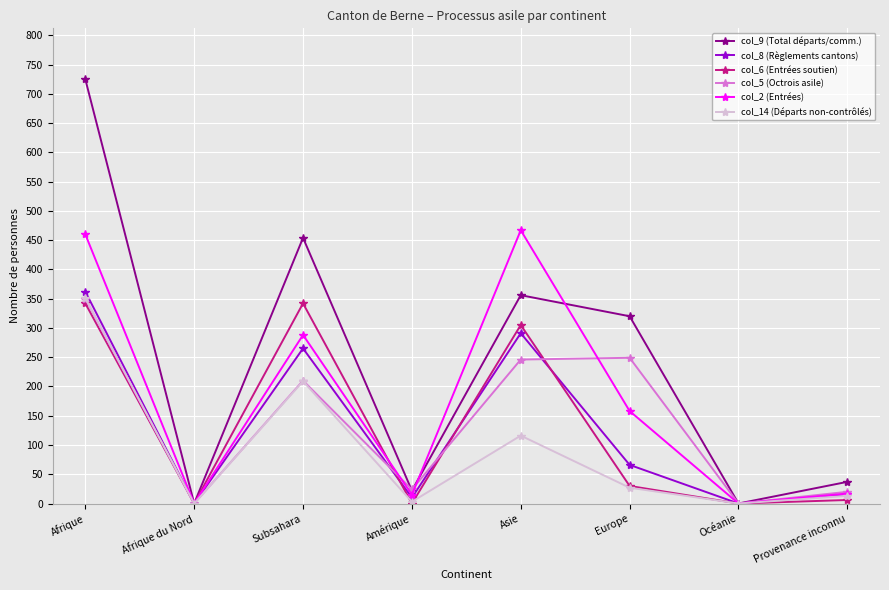

What is the label of the 7th point from the right?

Afrique du Nord